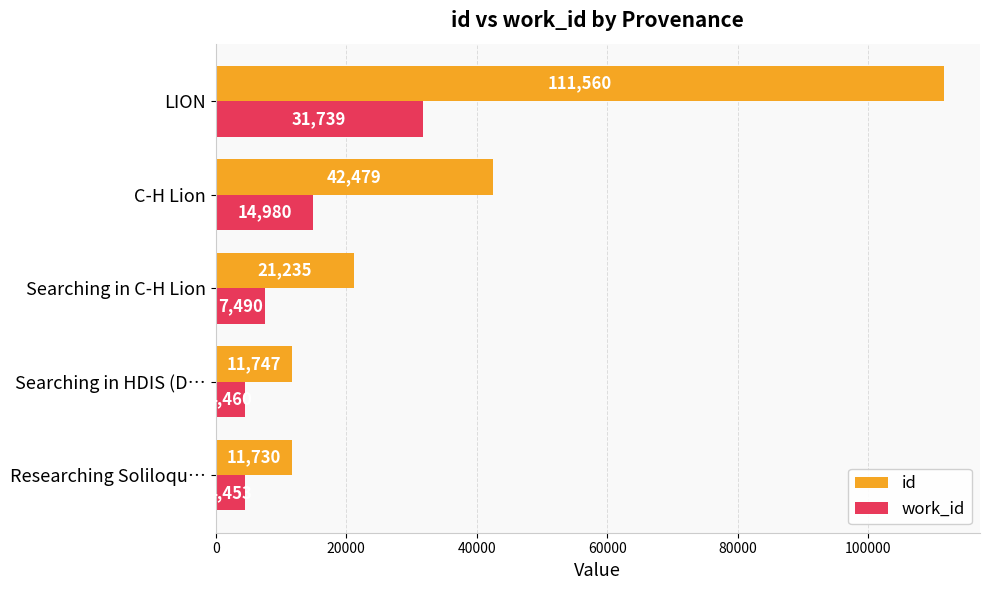

The id series shows 4979 at Searching in HDIS (D…. True or false?

False